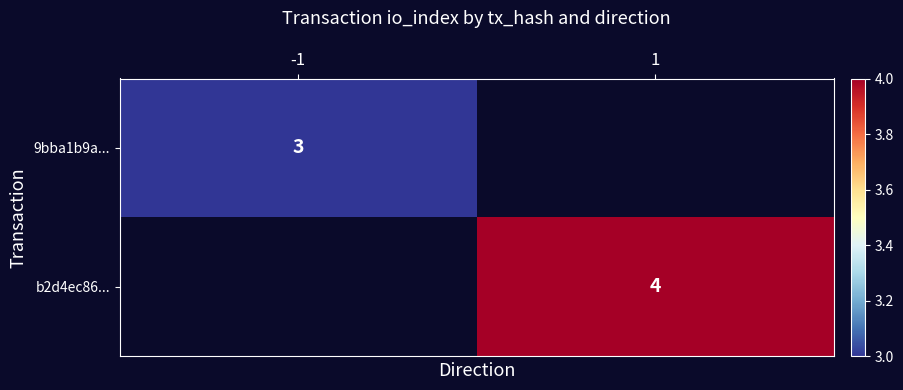

Is it true that 9bba1b9a... equals 3 at -1?

True